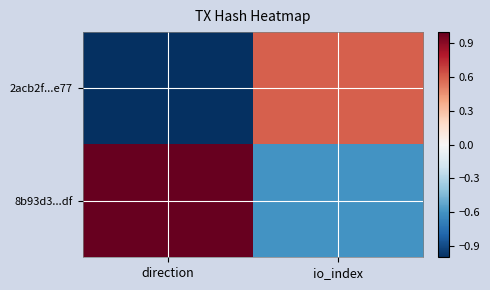

Rank the series at io_index from highest to lowest value.

2acb2f...e77, 8b93d3...df